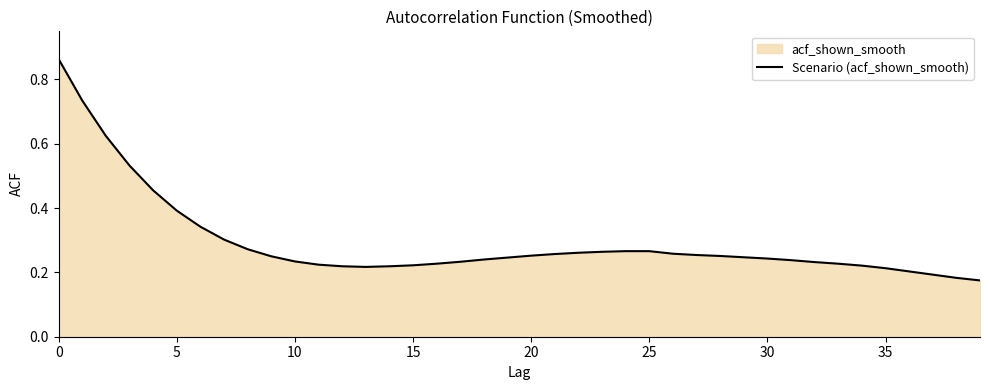

The chart shows a value of 0.4 at 20. True or false?

False